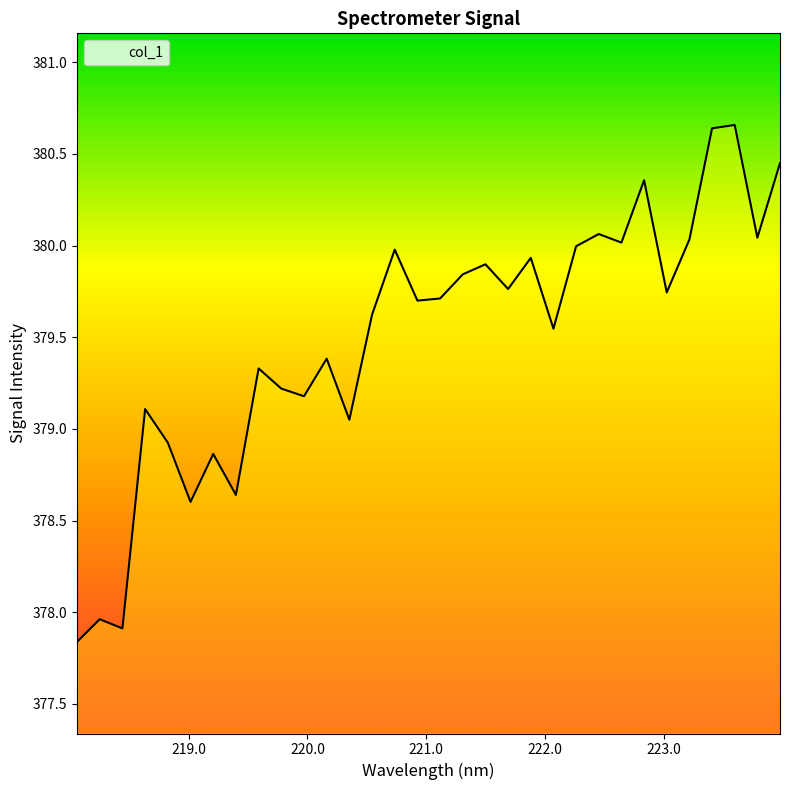

What is the difference between the maximum and minimum values?

2.8